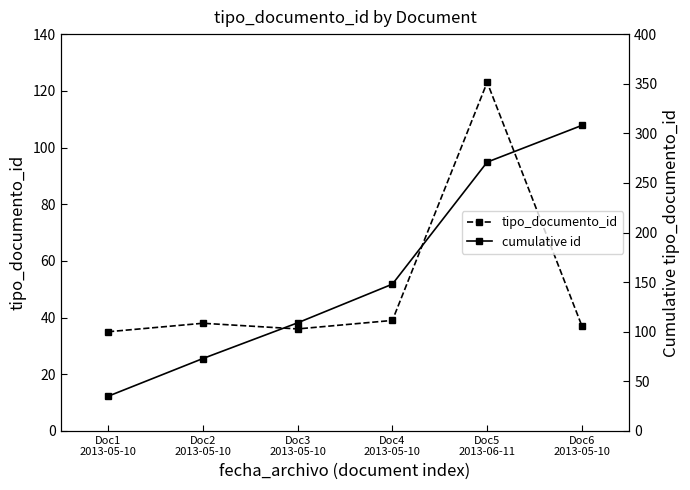

What is the difference between the second highest and second lowest values in the tipo_documento_id series?

3